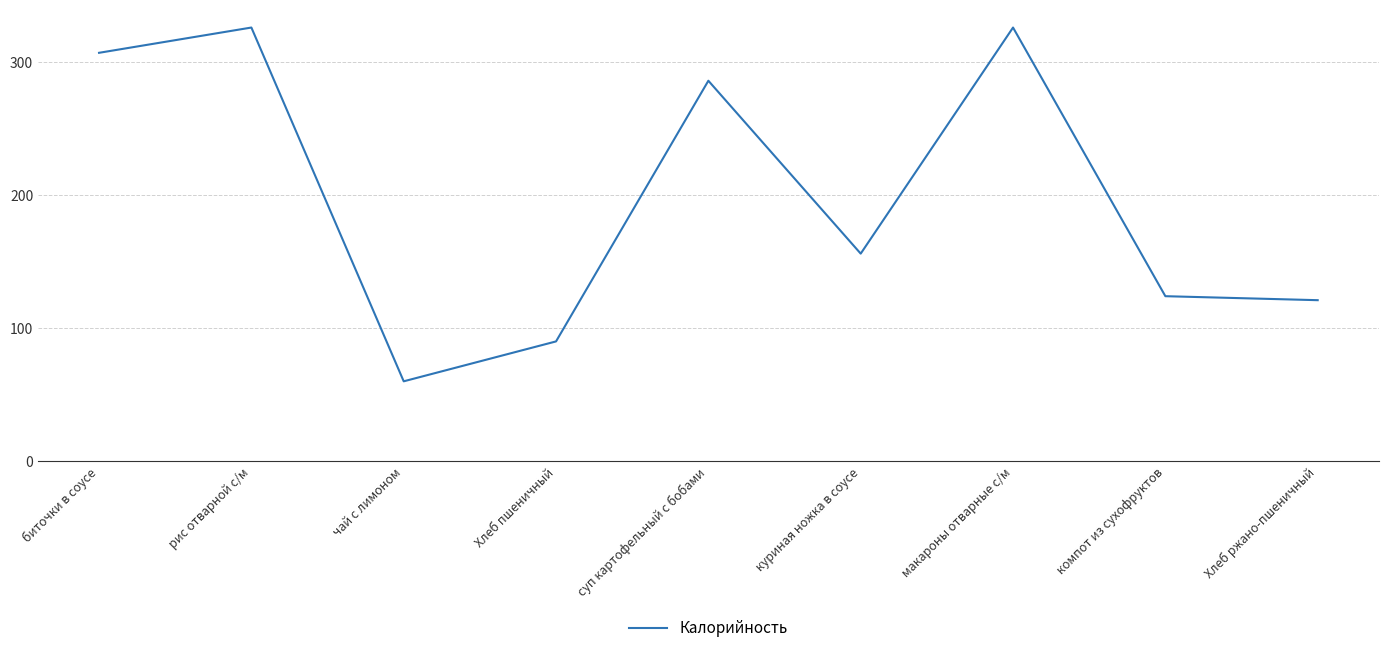

What is the difference between the values at биточки в соусе and куриная ножка в соусе?

151